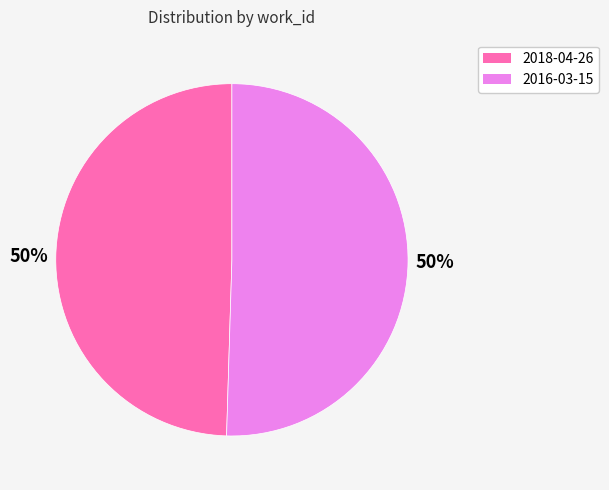

How many slices are in this pie chart?

2